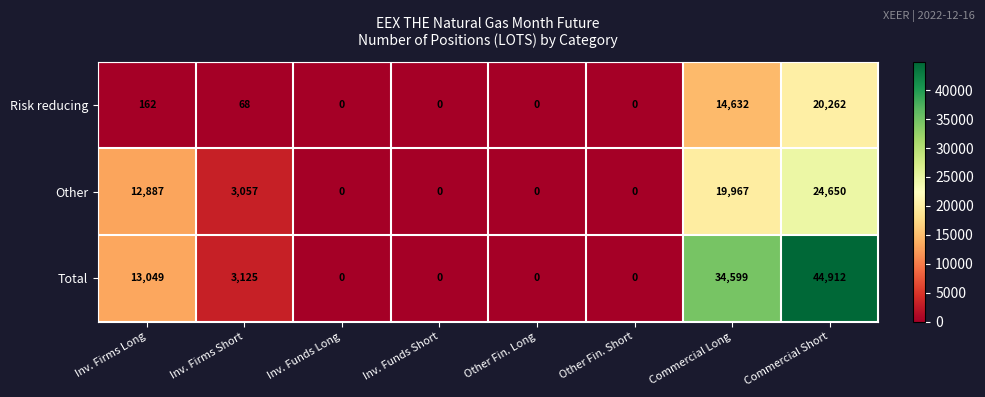

Is it true that Other equals 3340 at Inv. Firms Long?

False